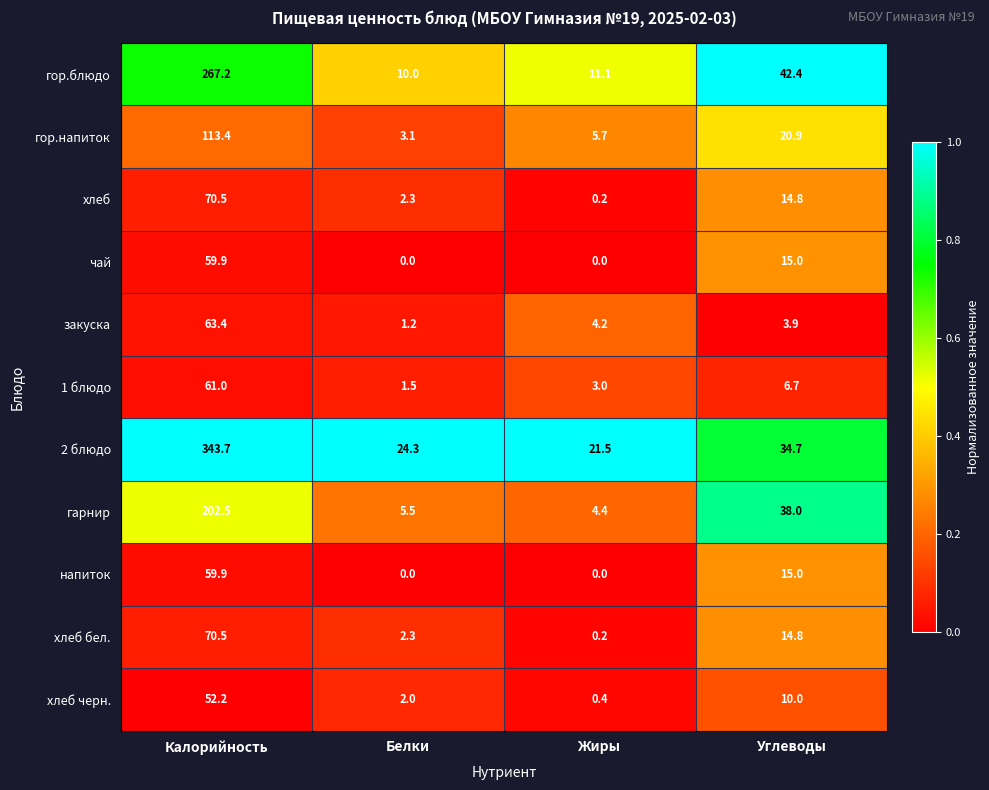

At which category does the chart reach its peak across all series?

Калорийность